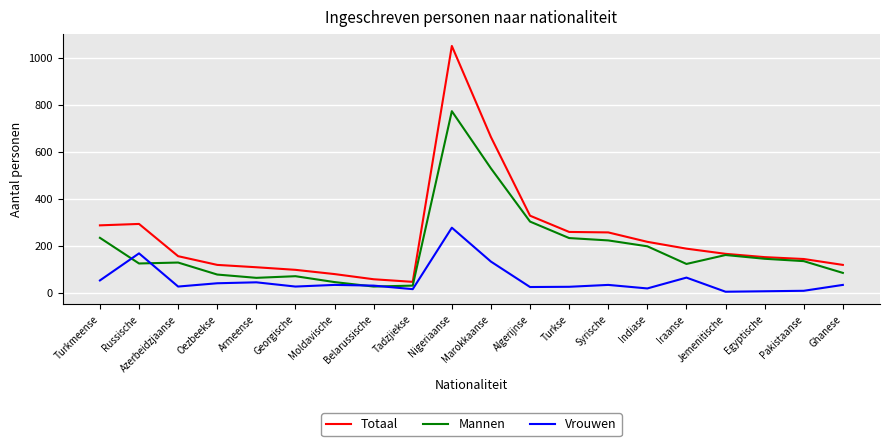

List the series in order of their peak value, highest first.

Totaal, Mannen, Vrouwen